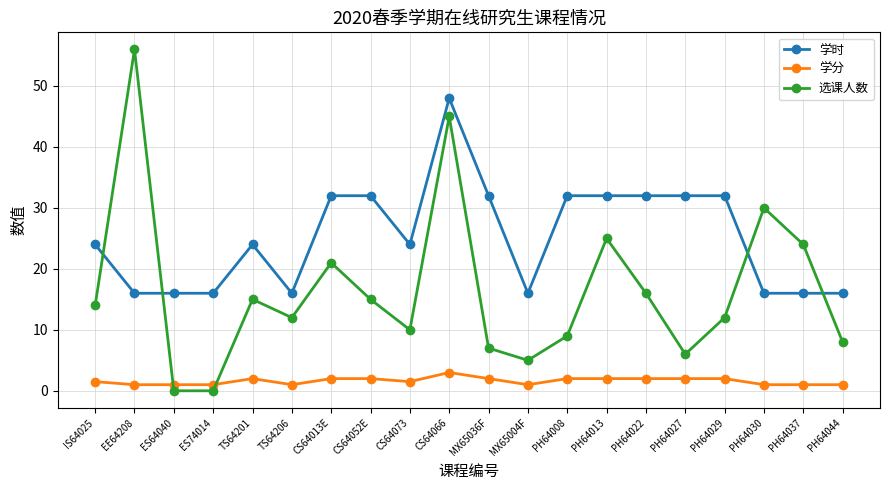

Is the value of 学时 at PH64037 greater than the value of 学分 at PH64008?

Yes